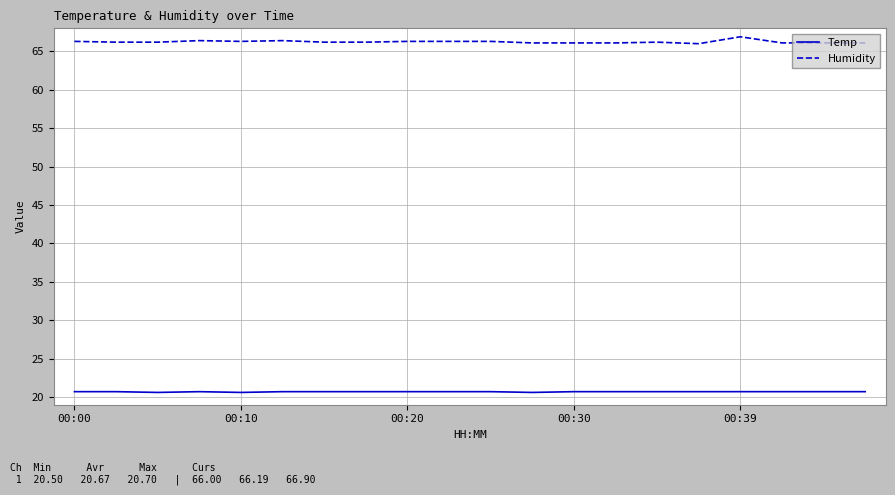

List the series in order of their peak value, highest first.

Humidity, Temp